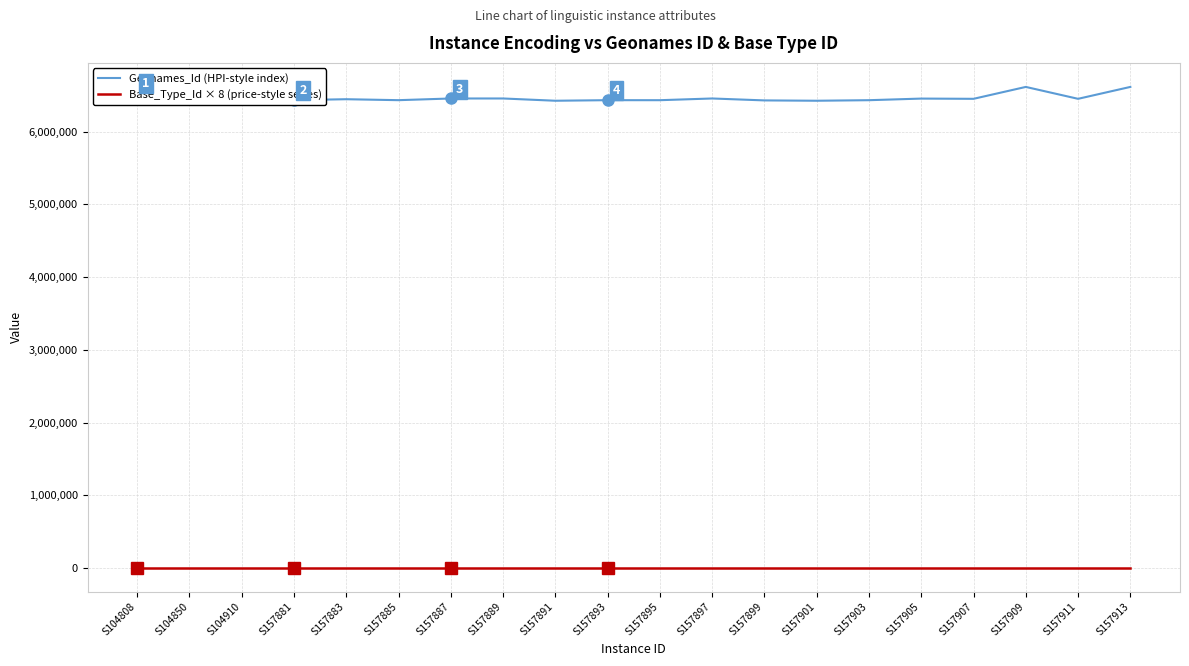

Rank the series by their average value, from lowest to highest.

Base_Type_Id × 8 (price-style series), Geonames_Id (HPI-style index)